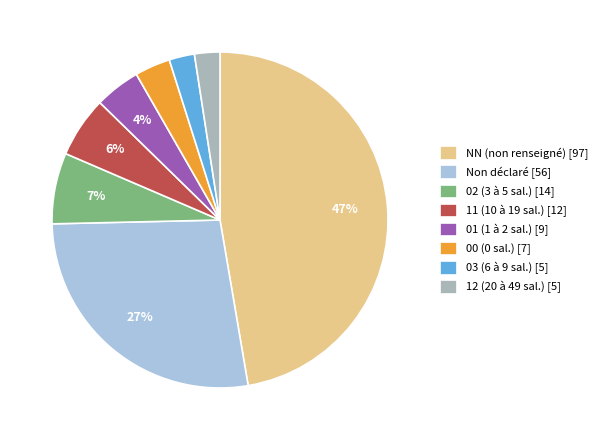

Combined, do 01 (1 à 2 sal.) [9] and 02 (3 à 5 sal.) [14] account for over 50%?

No